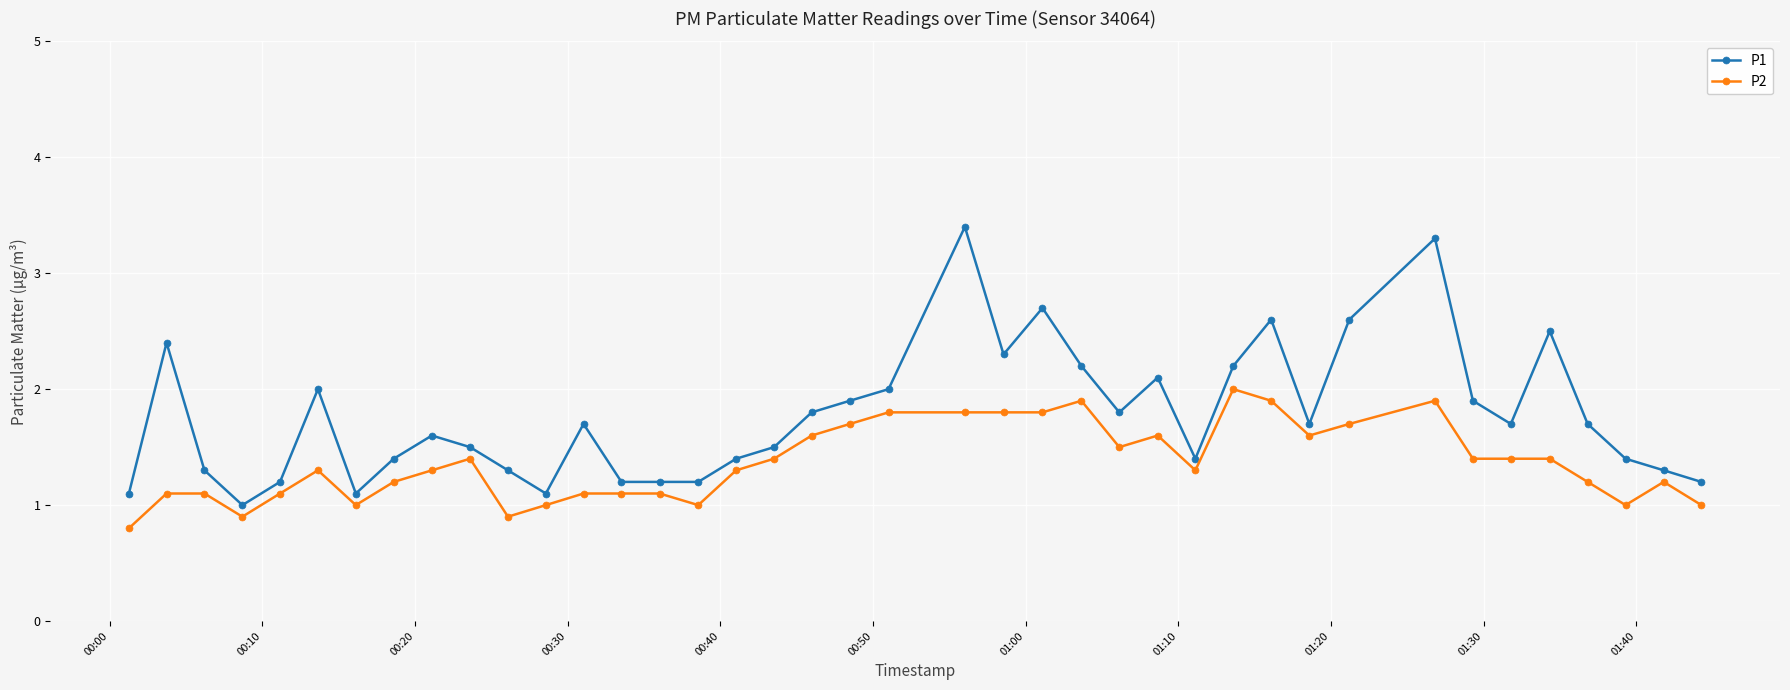

Which series has the largest total across all categories?

P1